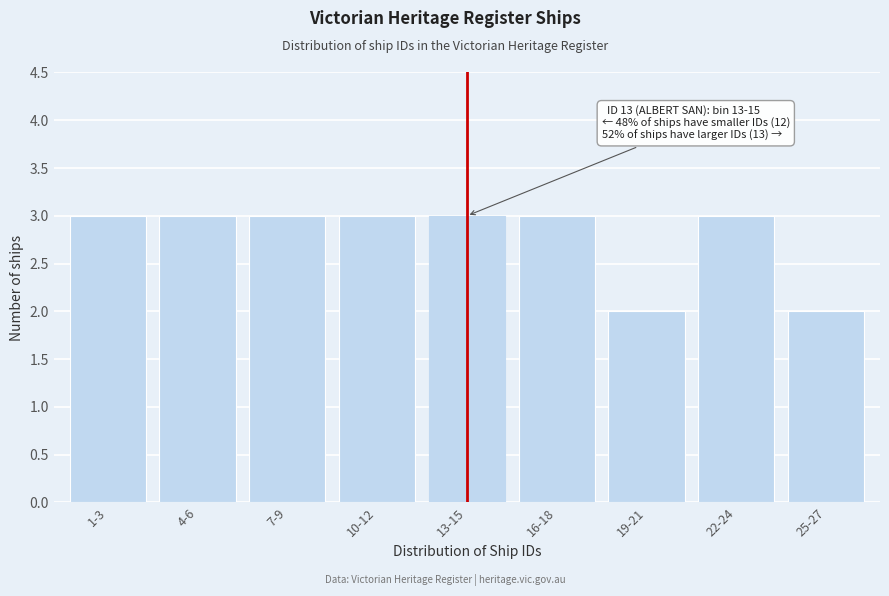

Reading right to left, list all the values displayed in this chart.

2	3	2	3	3	3	3	3	3